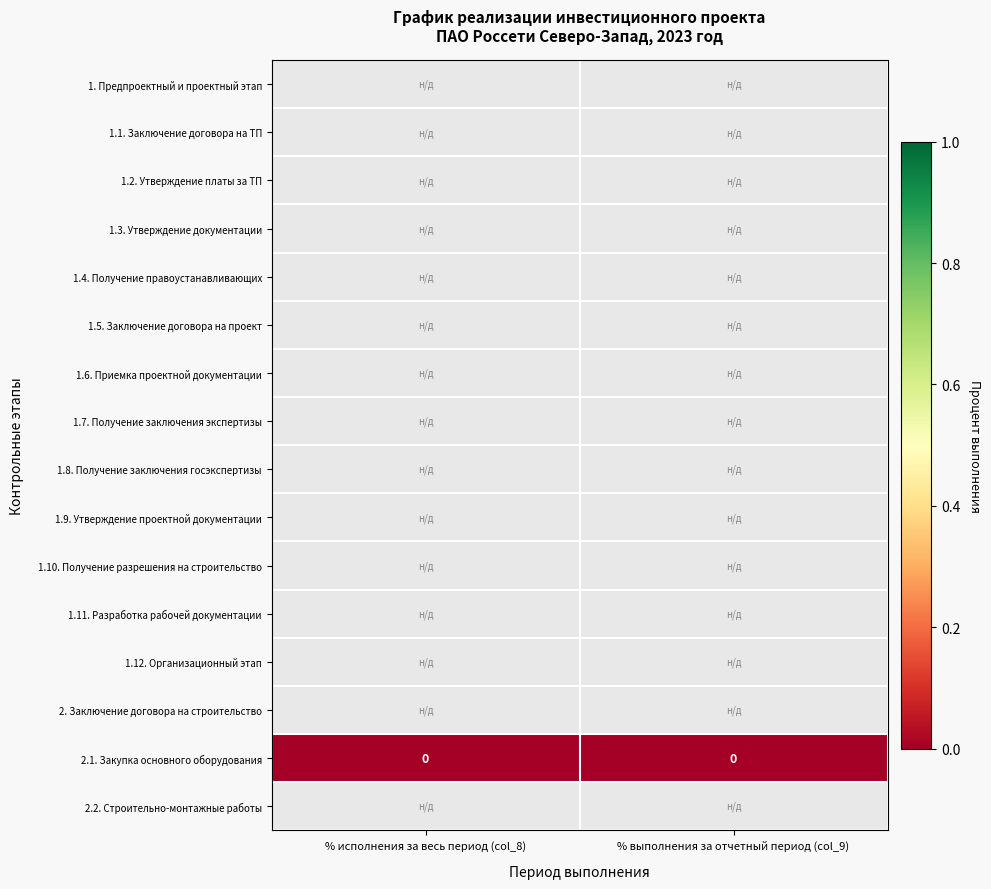

Count the number of data series in this chart.

16